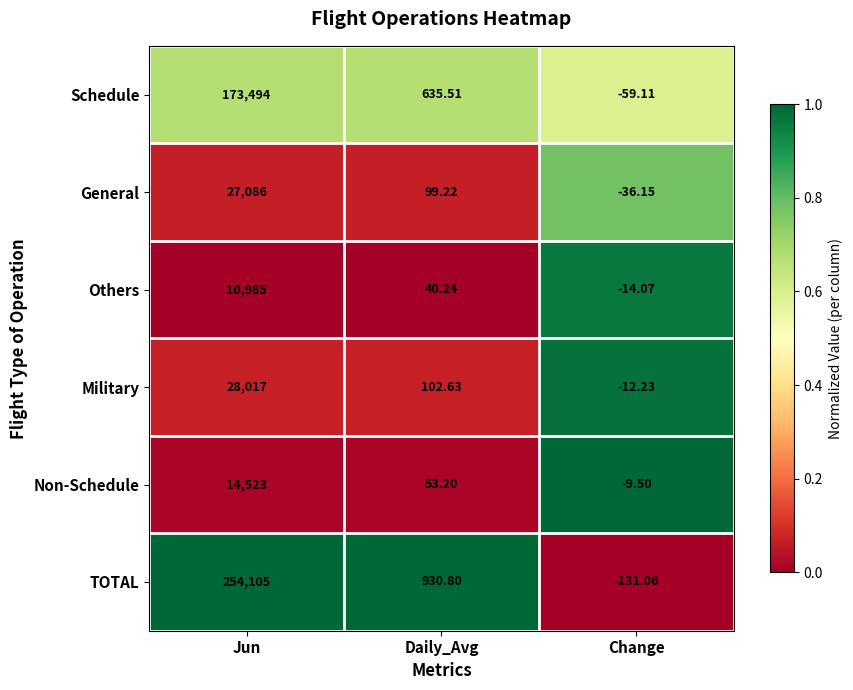

At which label does General first exceed 99?

Jun